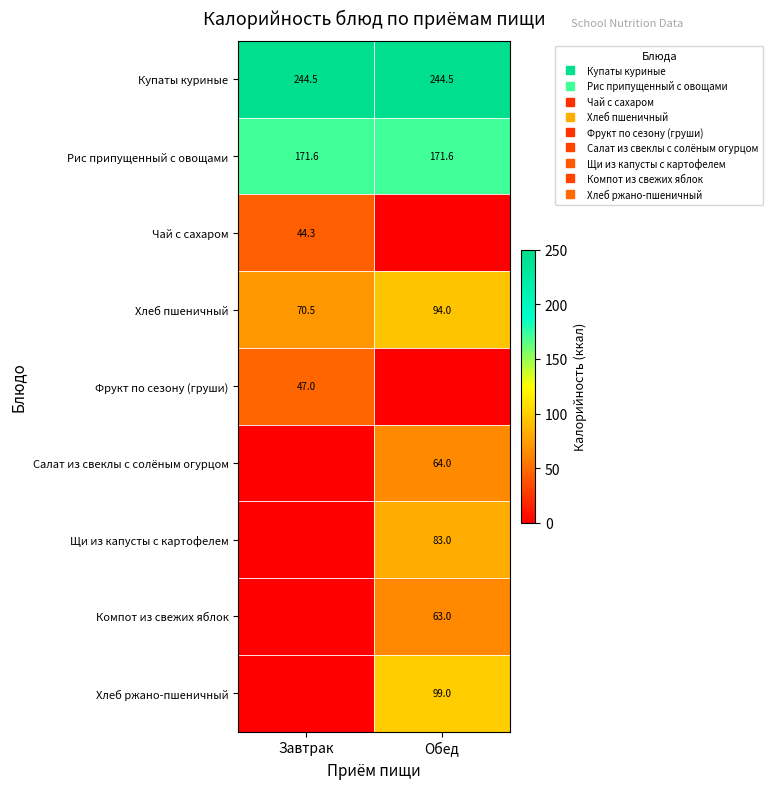

What is the difference between the Щи из капусты с картофелем values at Завтрак and Обед?

83.0